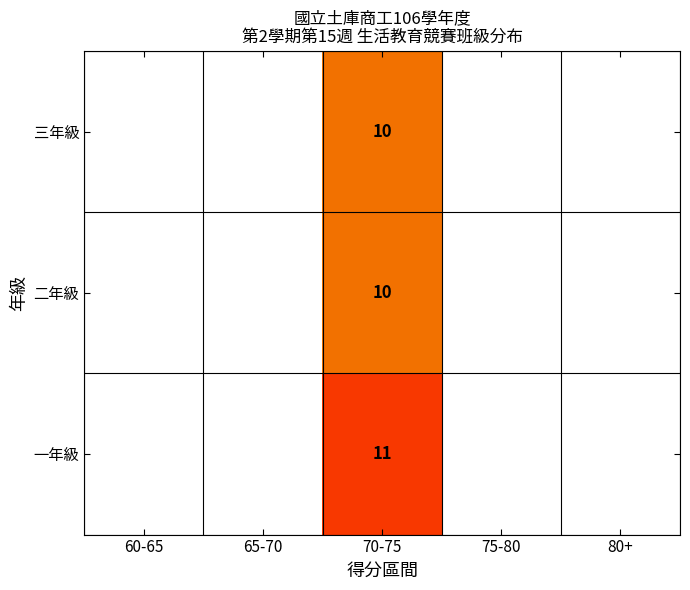

What is the total value across all series at 70-75?

31